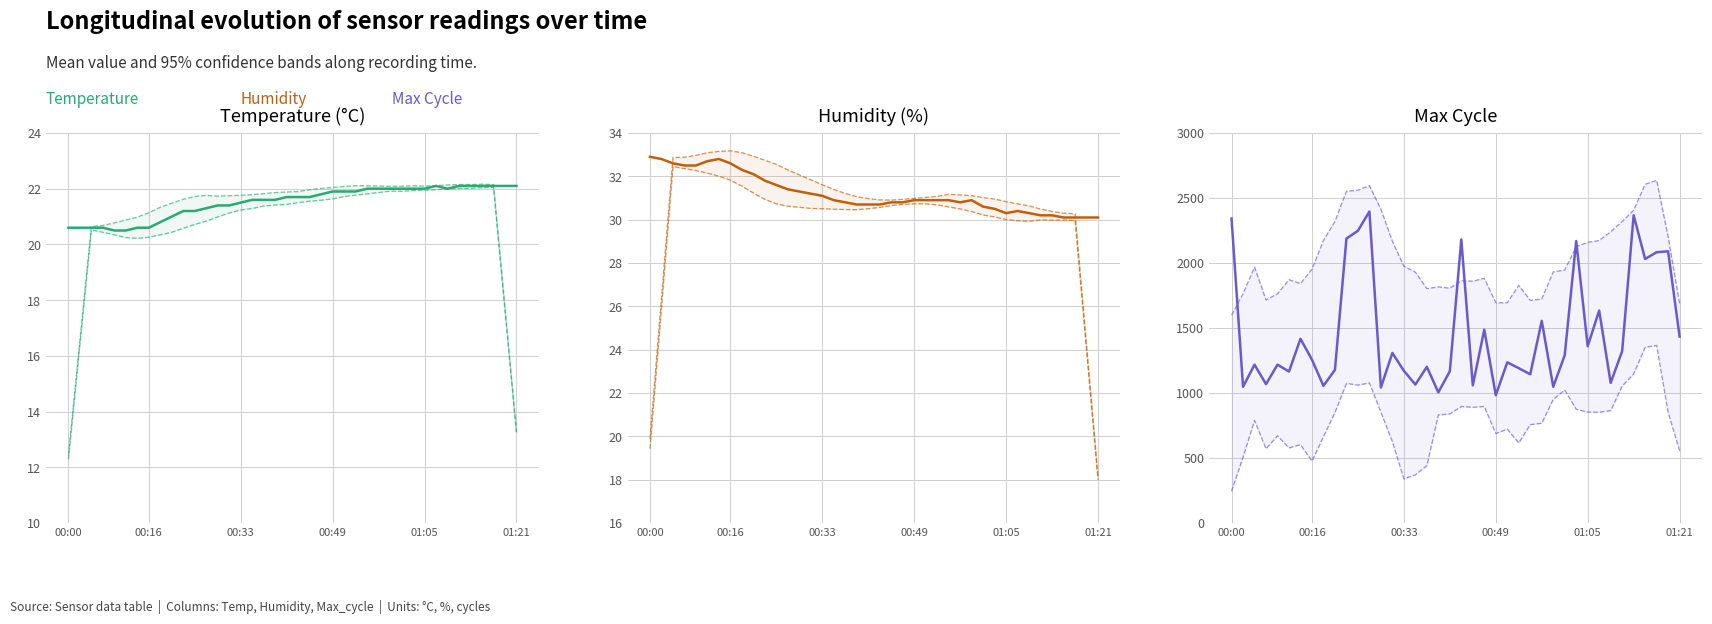

How many values in the Max Cycle series exceed 1256?

19